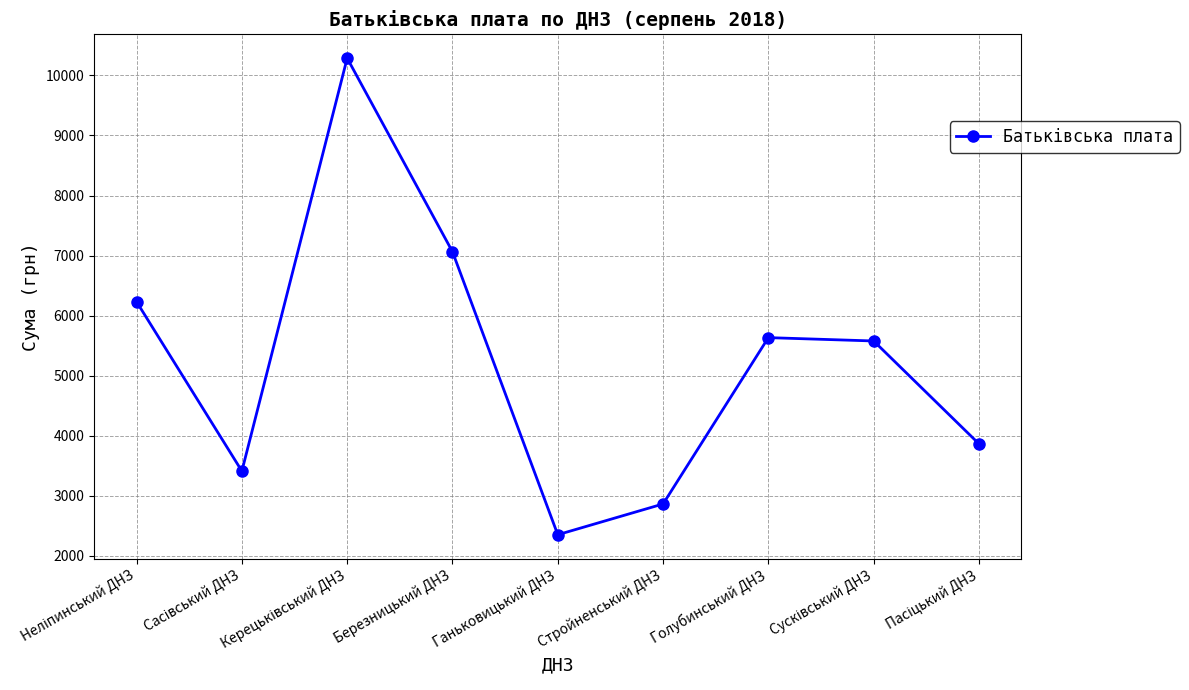

What is the change in value from Ганьковицький ДНЗ to Голубинський ДНЗ?

+3281.3